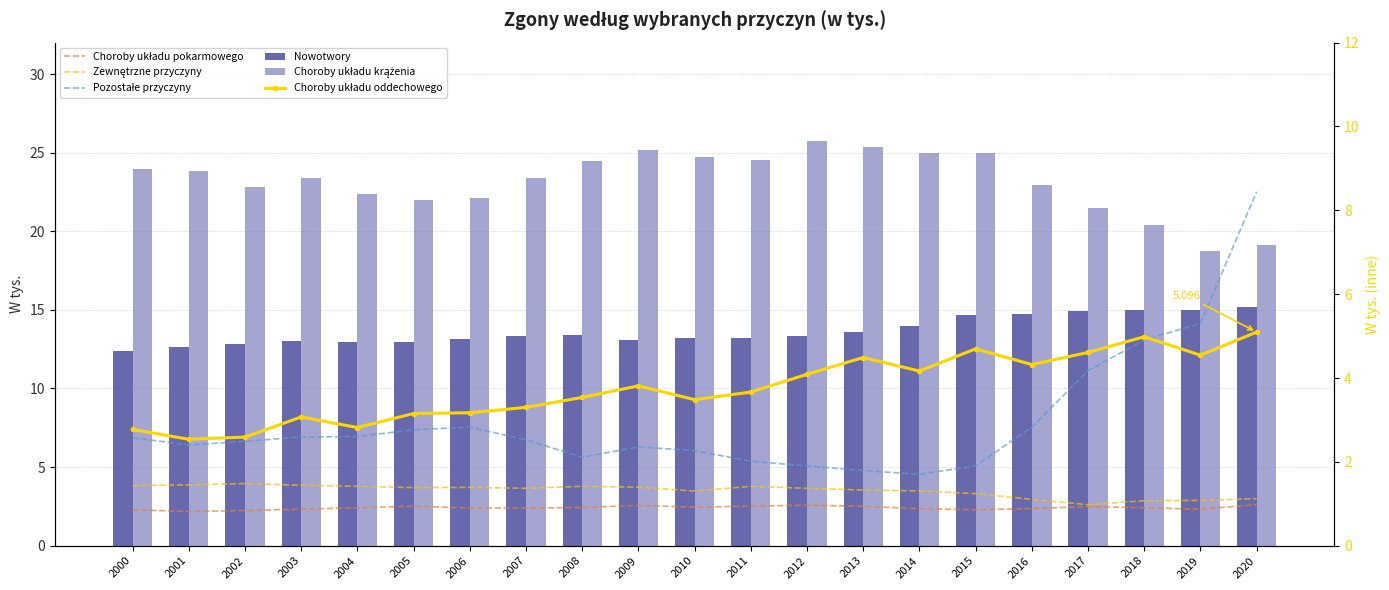

What is the sum of the Choroby układu oddechowego values at 2019 and 2004?

7.4